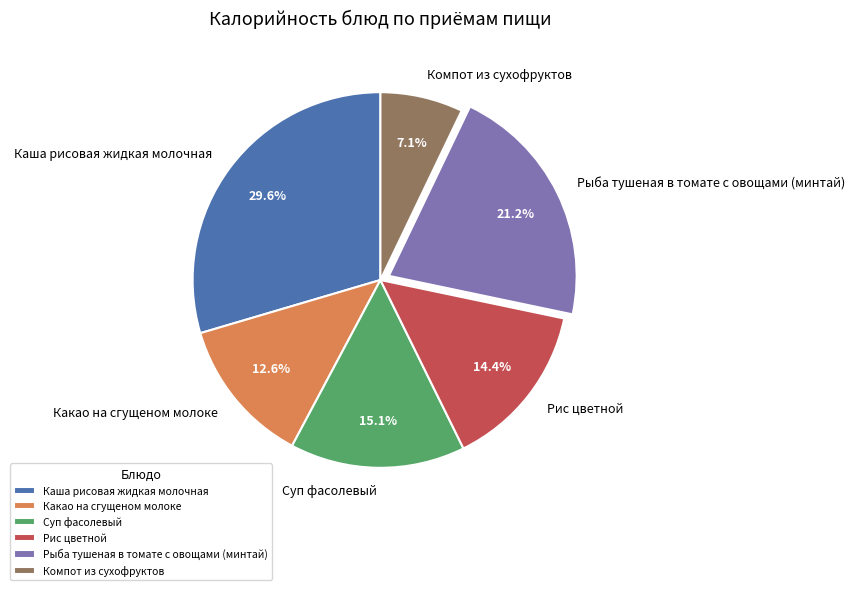

Rank the categories by value from lowest to highest.

Компот из сухофруктов, Какао на сгущеном молоке, Рис цветной, Суп фасолевый, Рыба тушеная в томате с овощами (минтай), Каша рисовая жидкая молочная